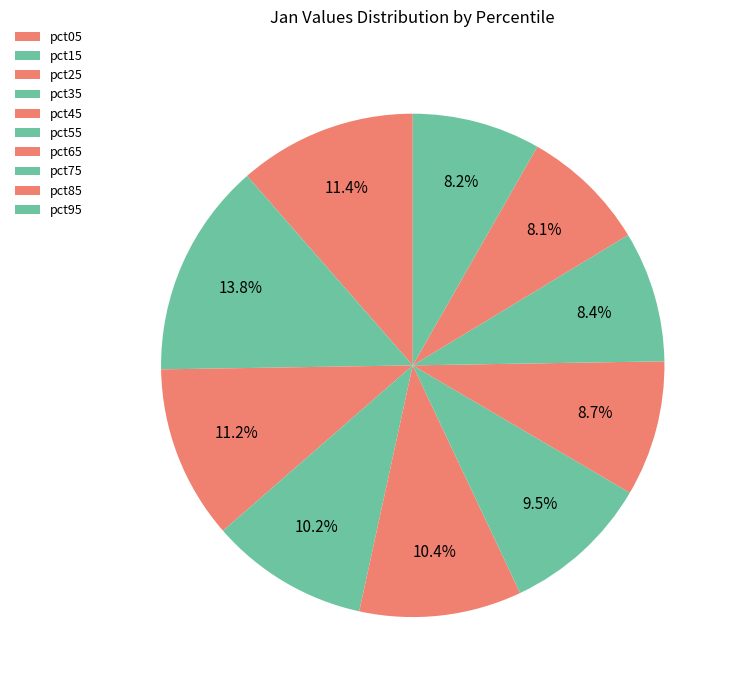

What is the ratio of the value at pct35 to the value at pct05?

0.9